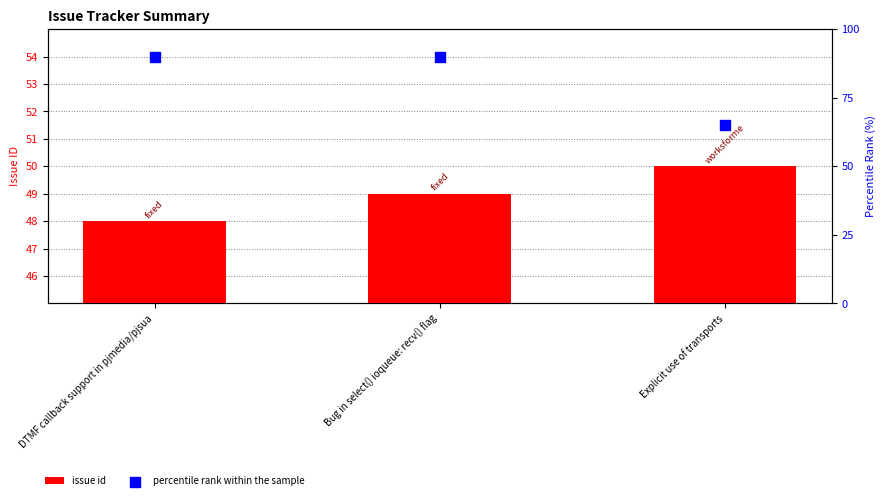

Which series contains the highest Y value?

percentile rank within the sample